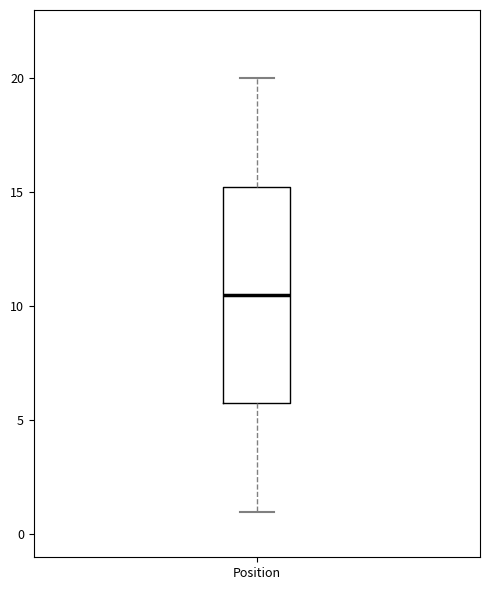

Transcribe this box plot: give where the median line is, the range the box spans, and where the two whiskers end, as read against the y-axis. The values are not printed on the chart, so give them approximately, as read against the axis.

median 10.5, box 6.0 to 15.5, whiskers 1.0 to 20.0